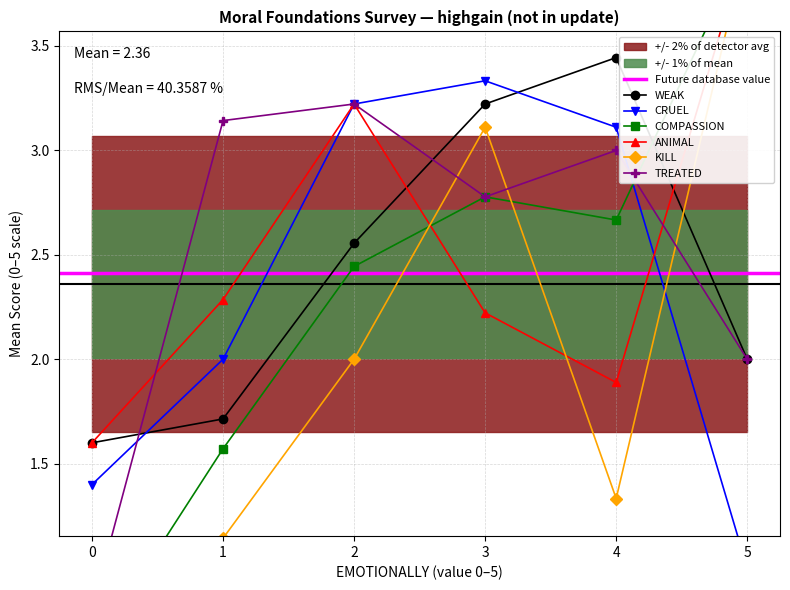

At which label does WEAK reach its peak?

4